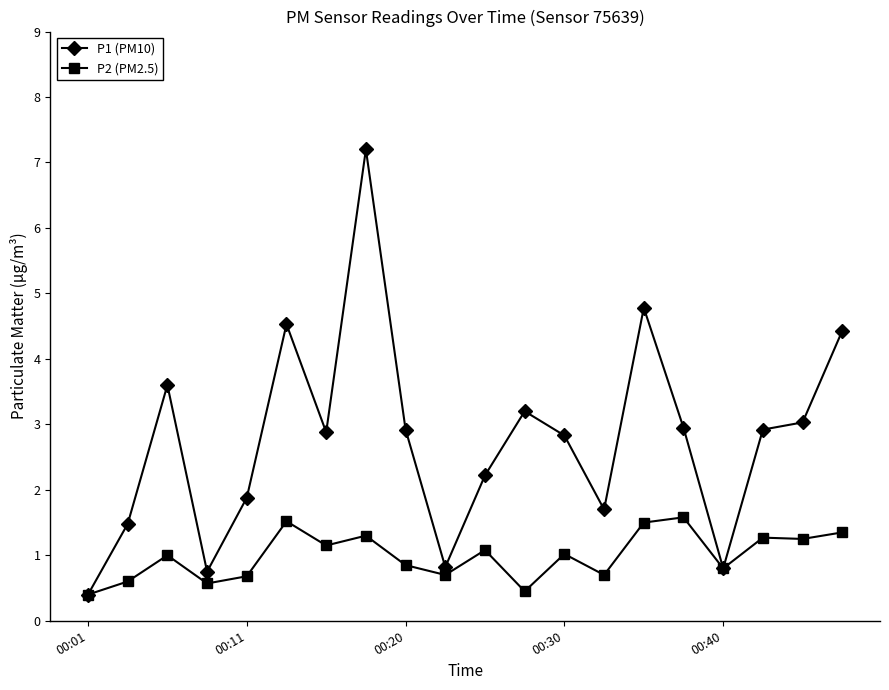

What is the value of the P2 (PM2.5) point at the 14th from the left?

0.7